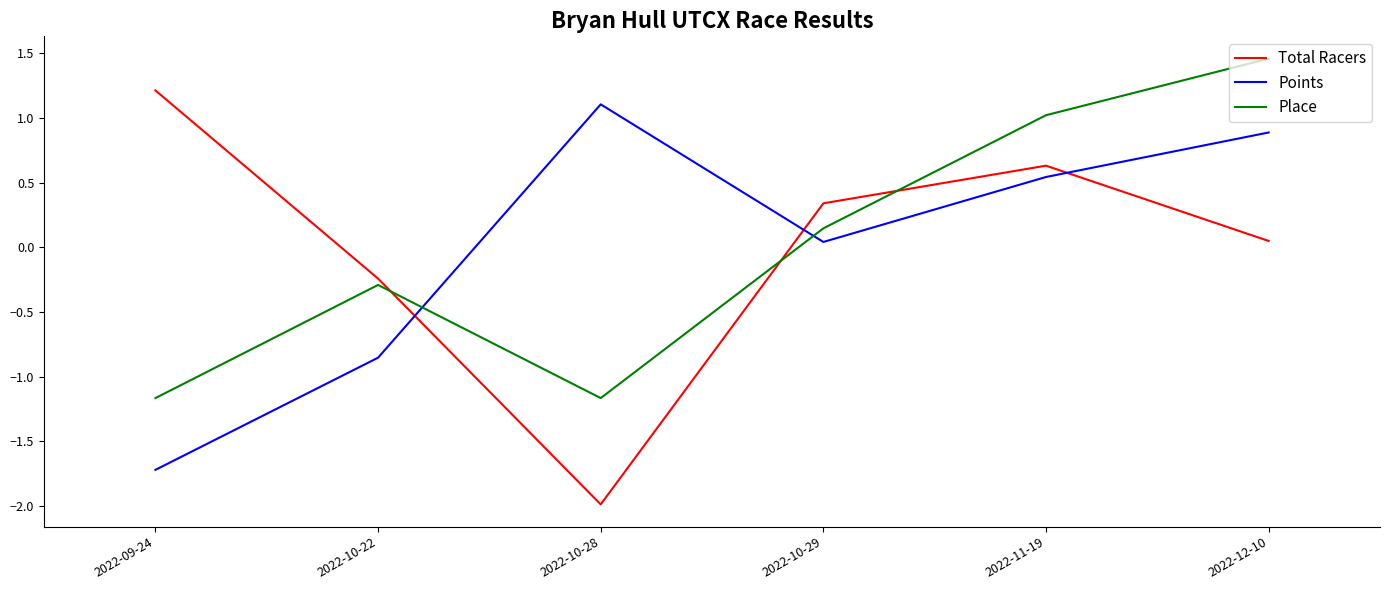

What is the total value across all series at 2022-12-10?

2.4